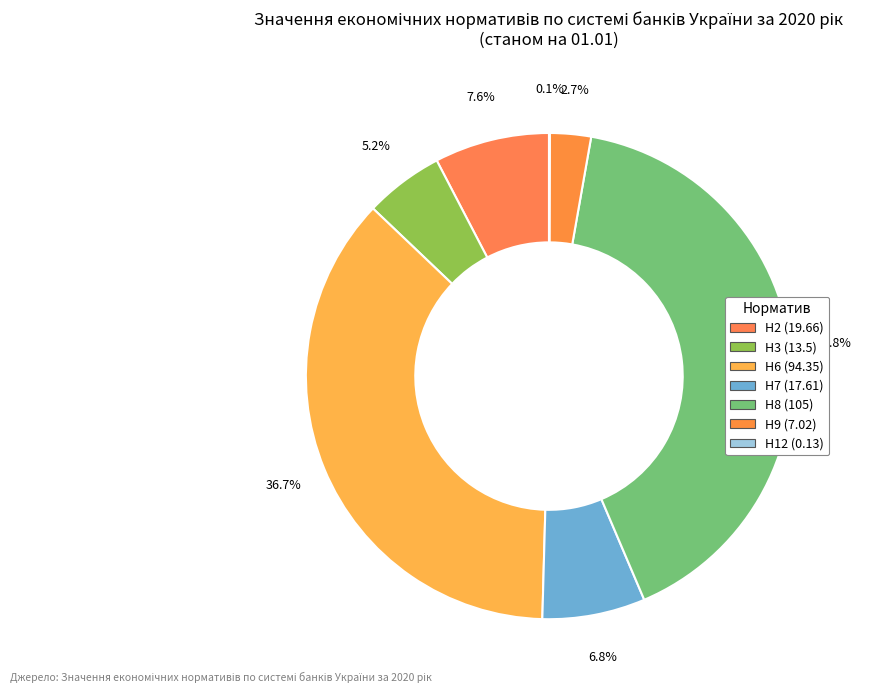

What is the change in value from Н7 (17.61) to Н9 (7.02)?

-10.6